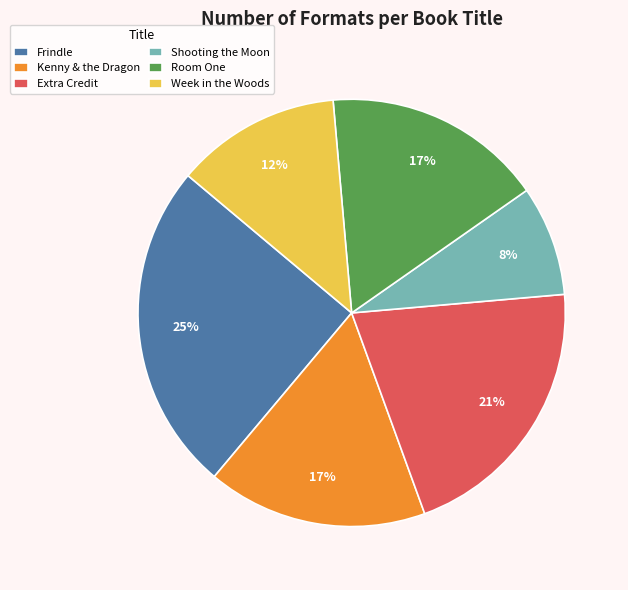

To the nearest percent, what is the difference between the Frindle and Room One slice percentages?

8%